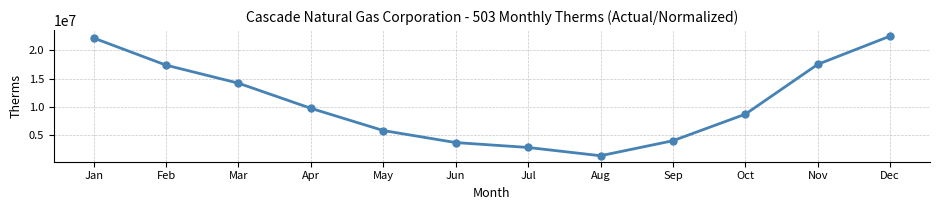

What is the change in value from Apr to Aug?

-8352069.2